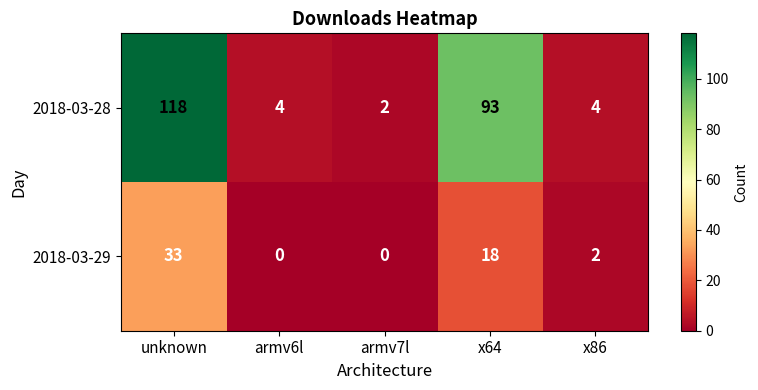

At which category is the sum across all series the highest?

unknown